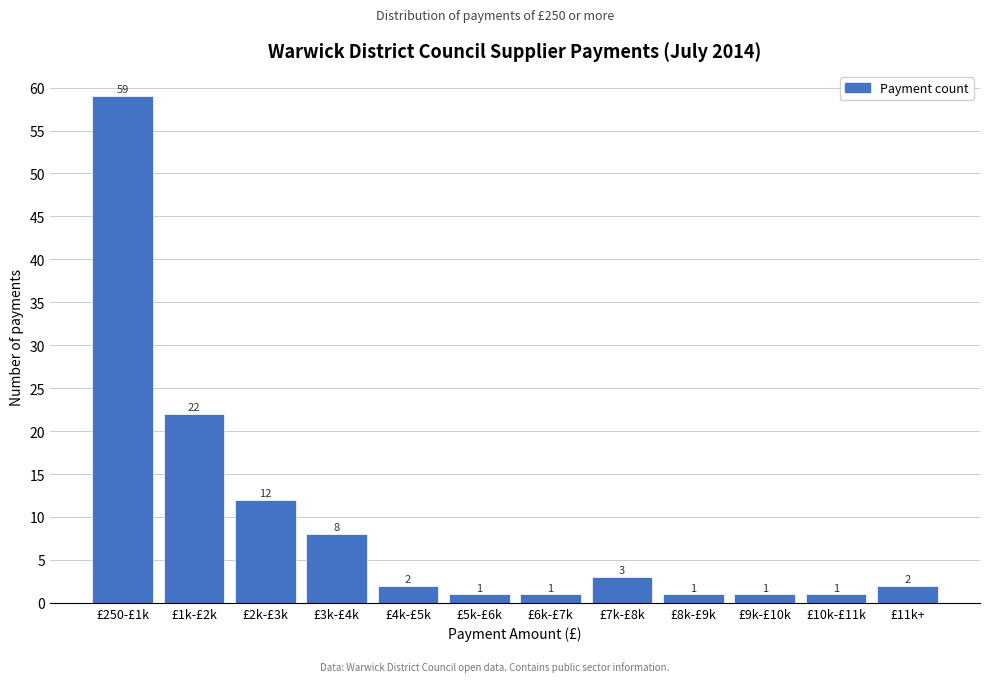

Reading left to right, transcribe all the data shown in this chart.

£250-£1k=59	£1k-£2k=22	£2k-£3k=12	£3k-£4k=8	£4k-£5k=2	£5k-£6k=1	£6k-£7k=1	£7k-£8k=3	£8k-£9k=1	£9k-£10k=1	£10k-£11k=1	£11k+=2